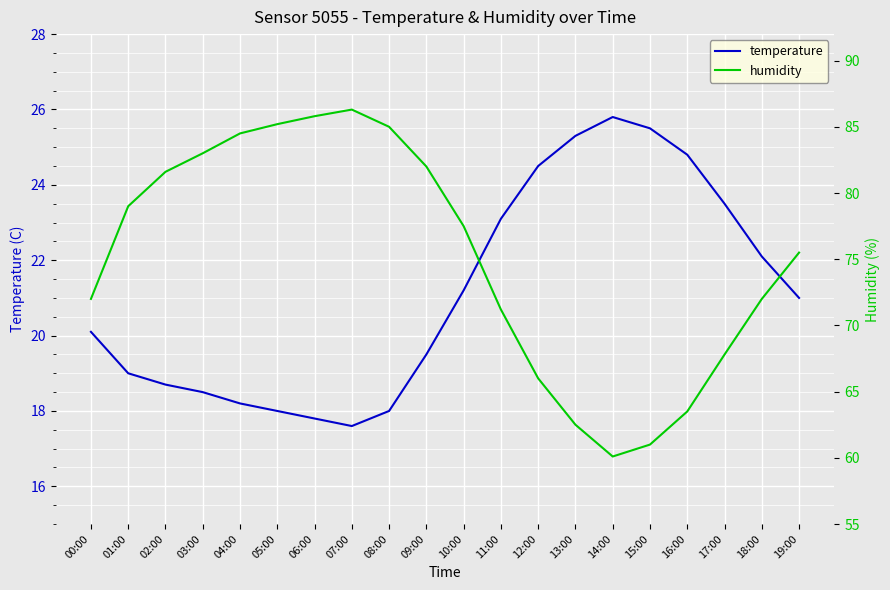

Does the chart display data point markers on the line(s)?

No